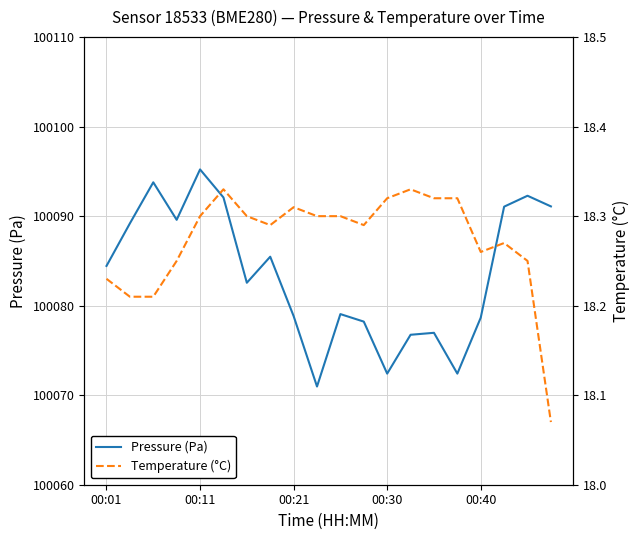

What is the smallest value displayed?

18.1